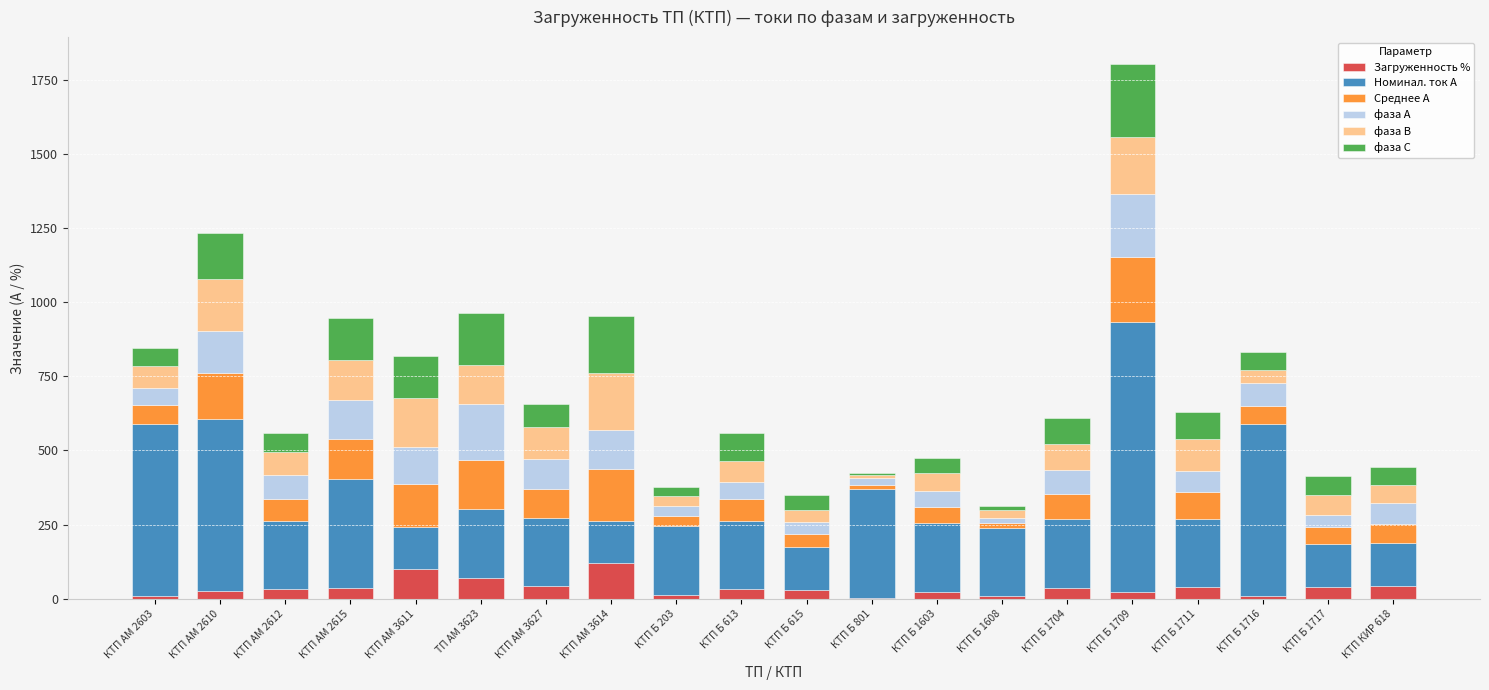

At which category is the sum across all series the highest?

КТП Б 1709